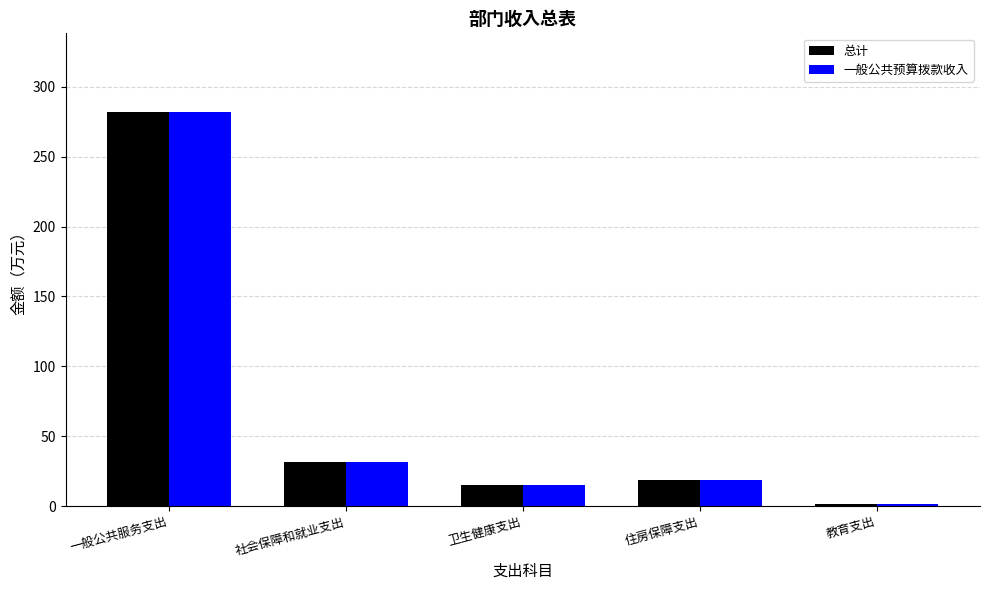

What is the total value across all series at 住房保障支出?

37.2